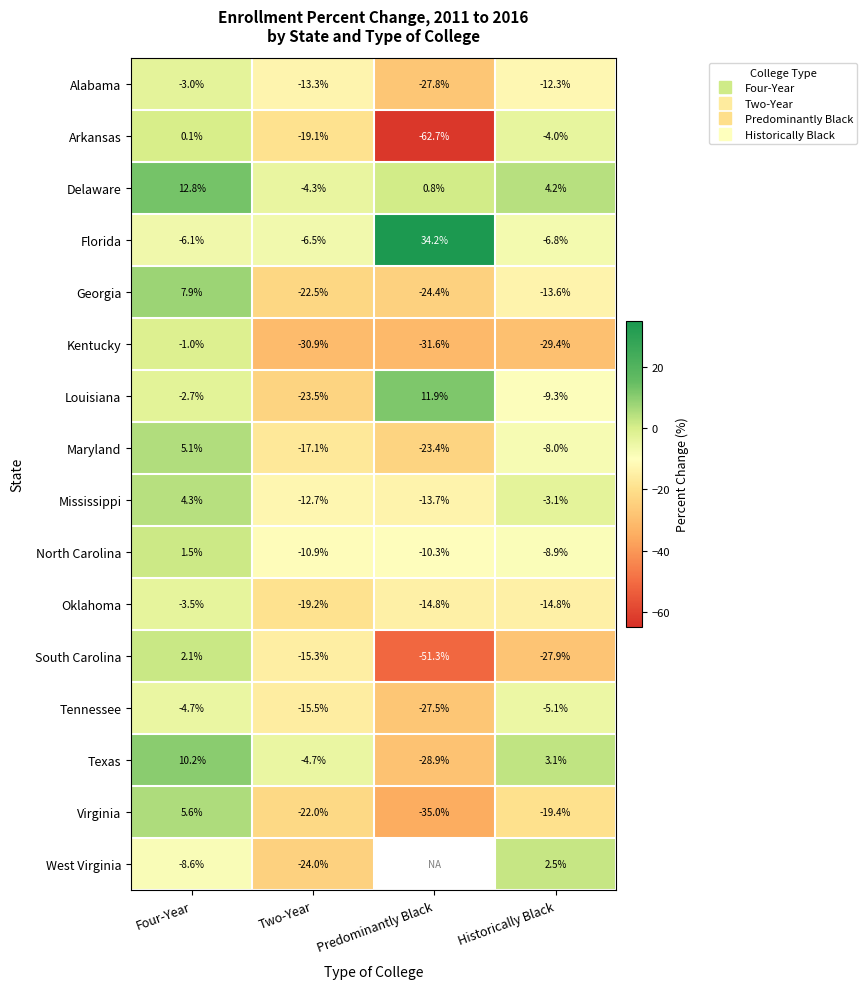

At how many categories does at least one series exceed -33?

4